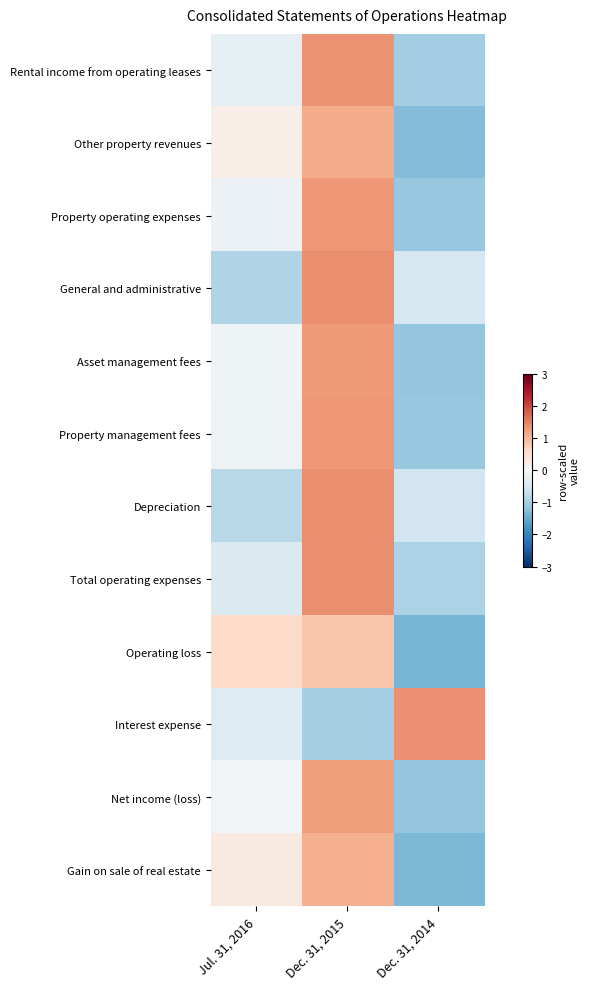

What is the total value across all series at Dec. 31, 2014?

-10.4